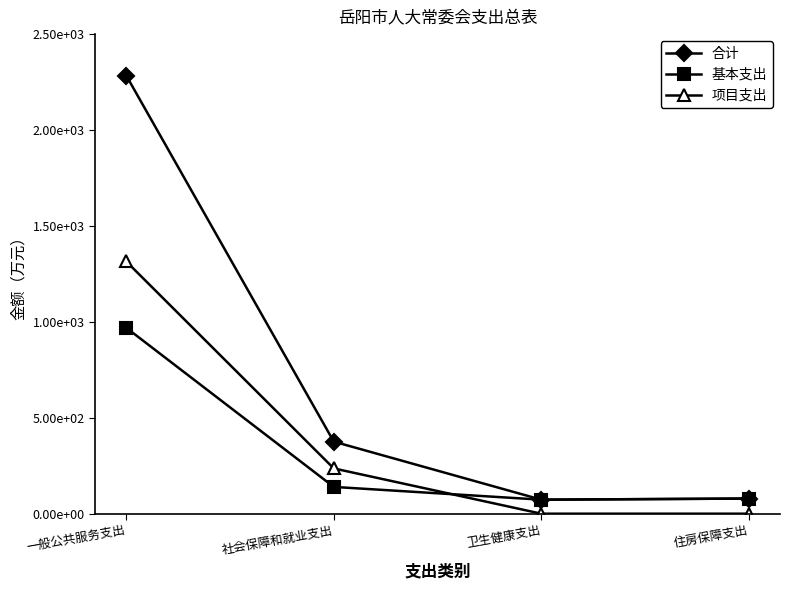

At which label does 基本支出 first exceed 139?

一般公共服务支出